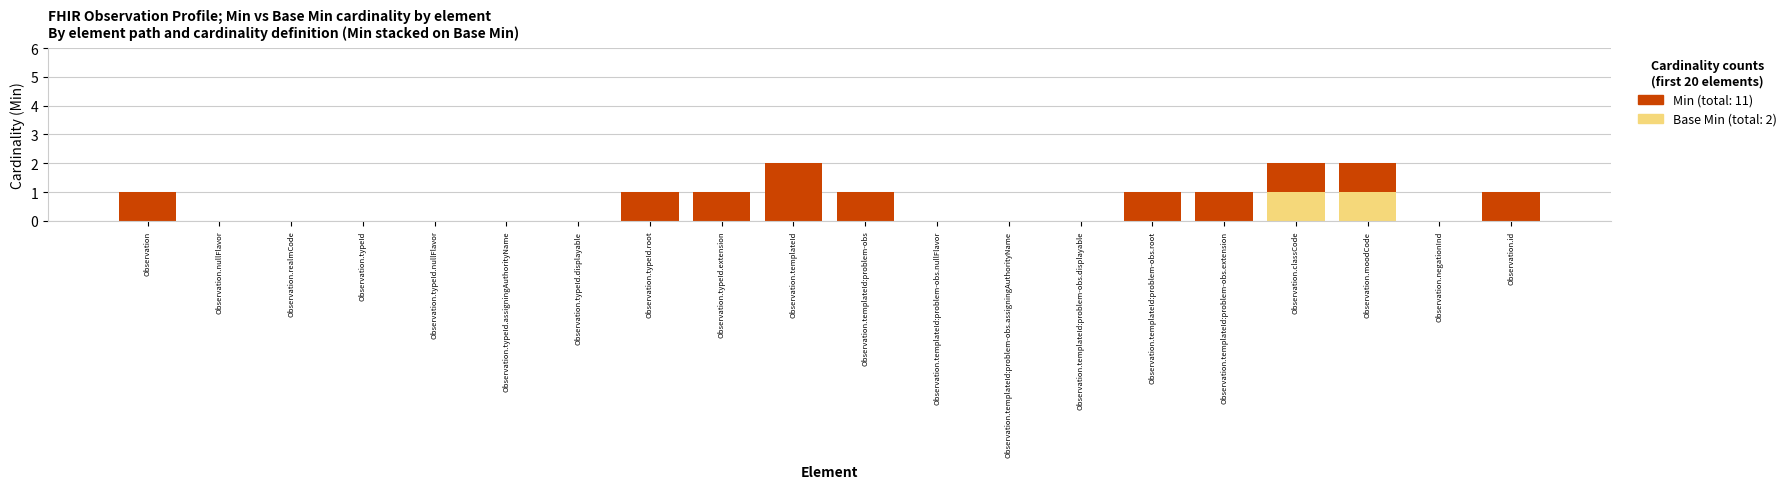

Count the number of categories in the chart.

20